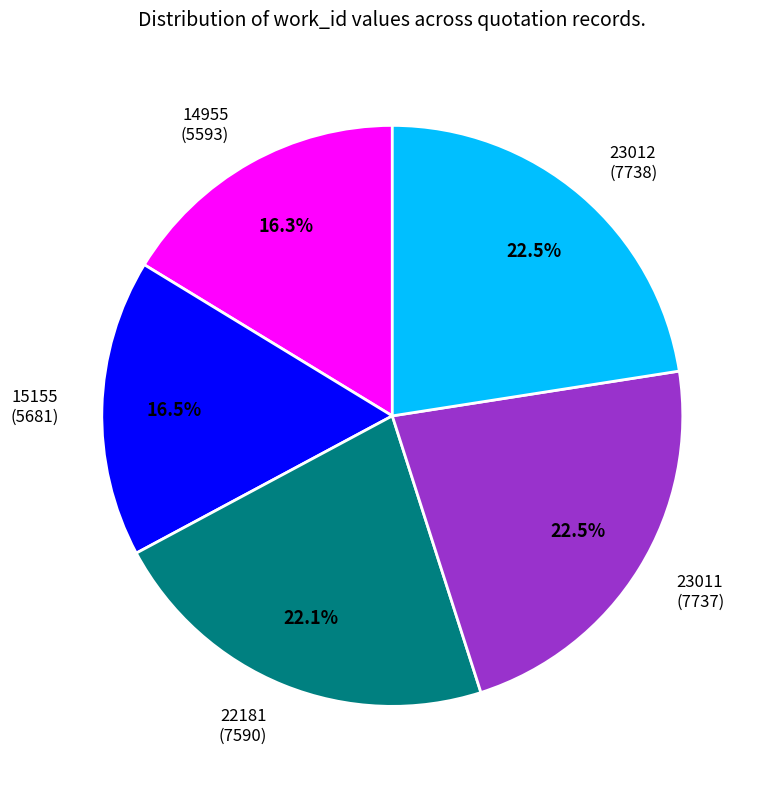

What is the ratio of the value at 23012 to the value at 14955?

1.4